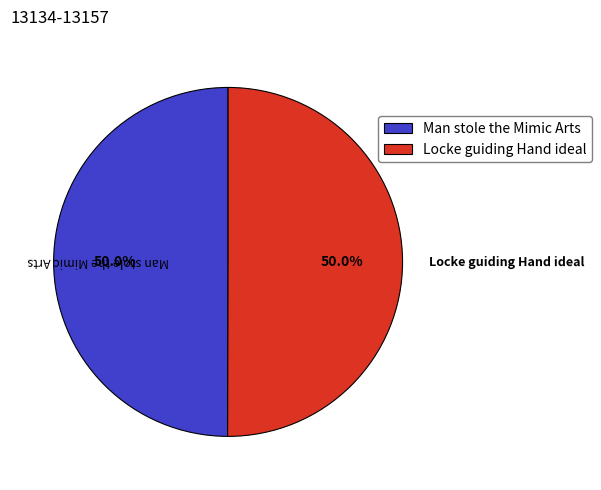

Combined, do Man stole the Mimic Arts and Locke guiding Hand ideal account for over 50%?

Yes